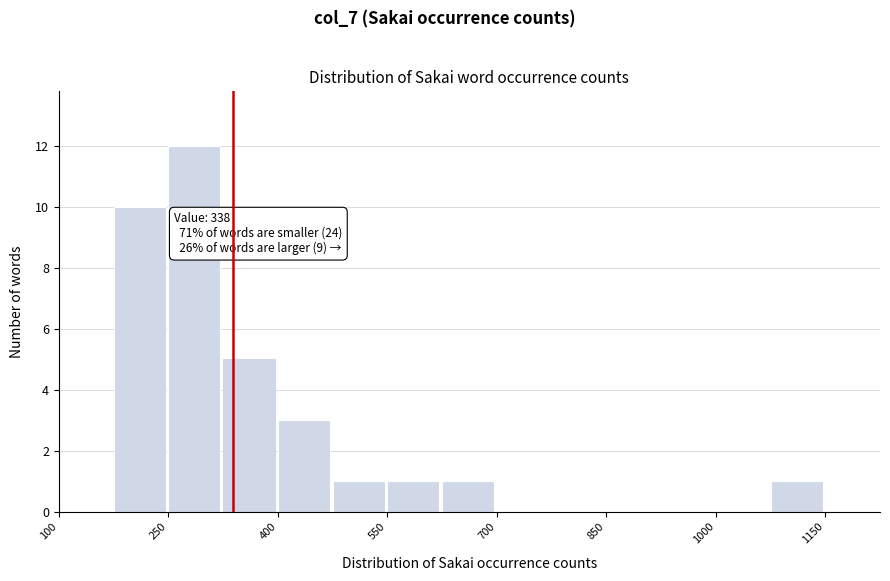

Read against the x-axis, roughly where is the centre of the tallest bar?

280